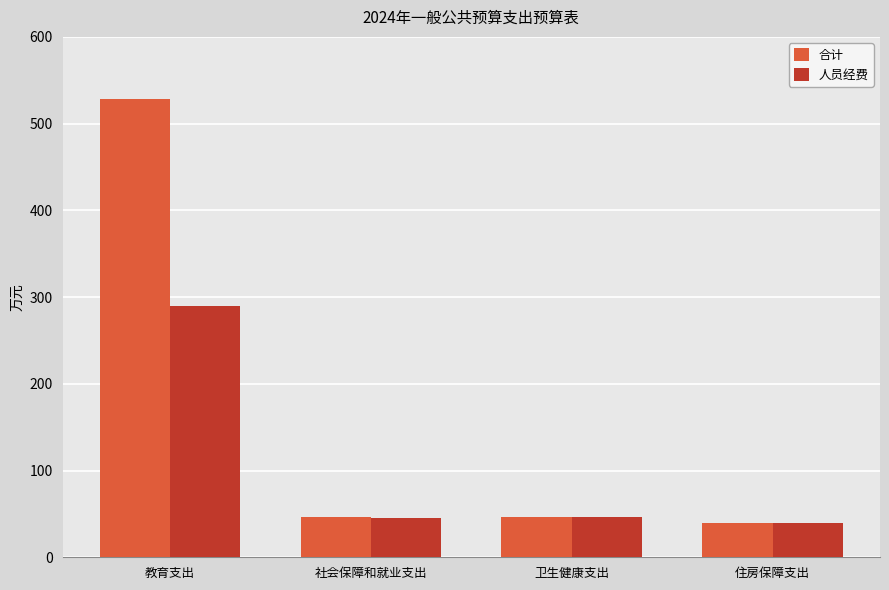

Is the value of 人员经费 at 卫生健康支出 greater than the value of 合计 at 教育支出?

No